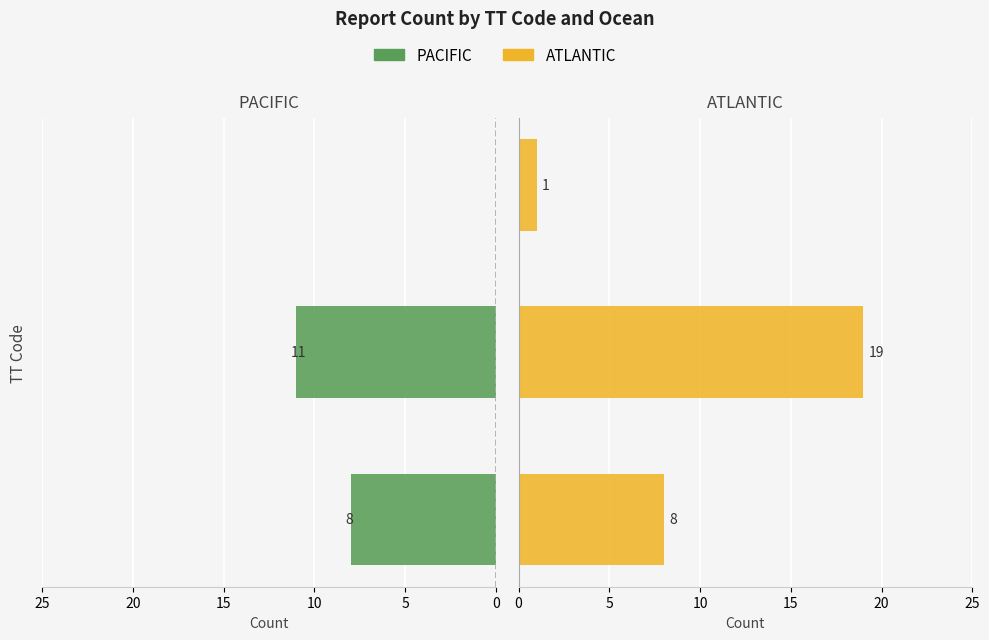

Which has a higher value, 5 or 0?

5